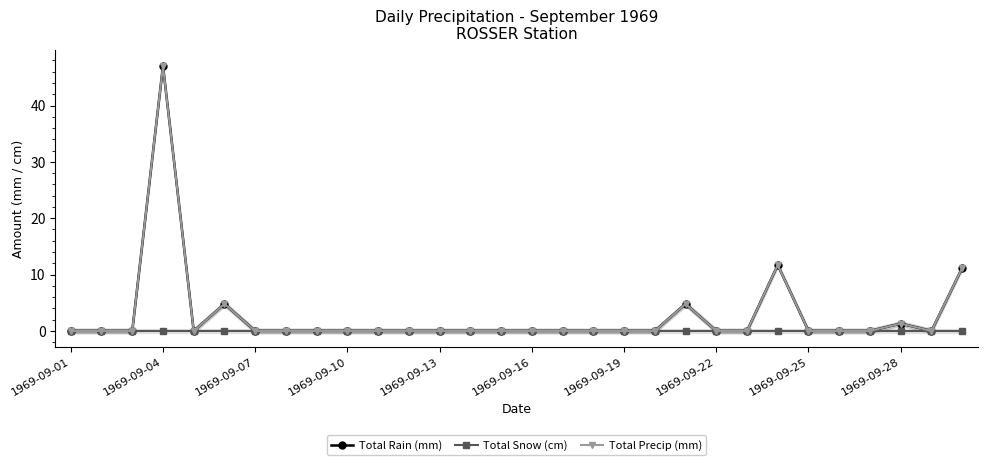

Which series has the largest range (max minus min)?

Total Rain (mm)